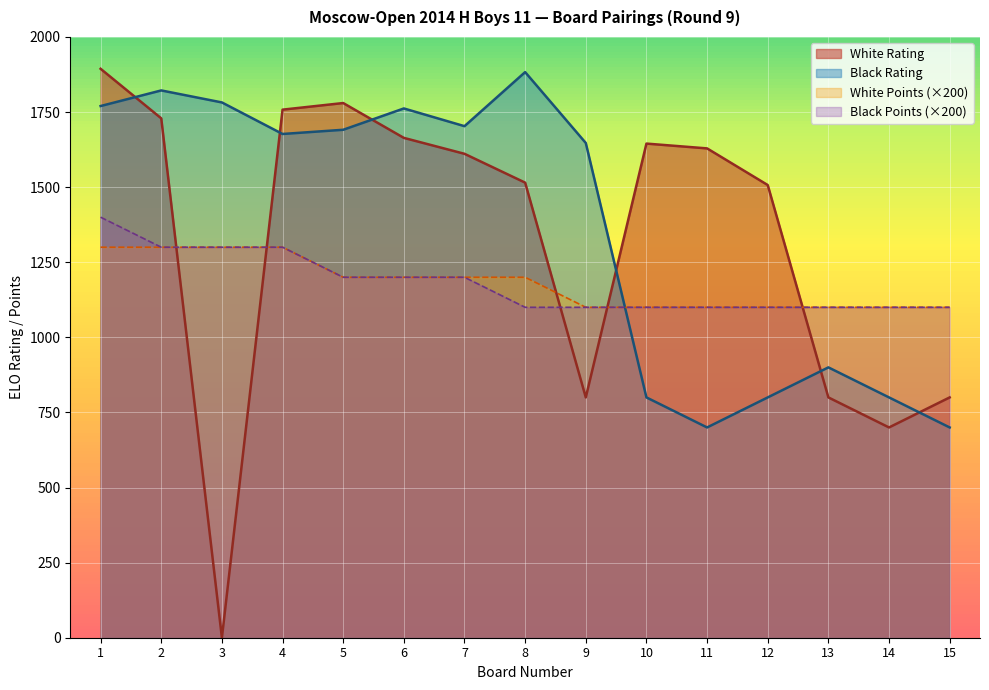

True or false: White Rating and Black Rating intersect in this chart.

True